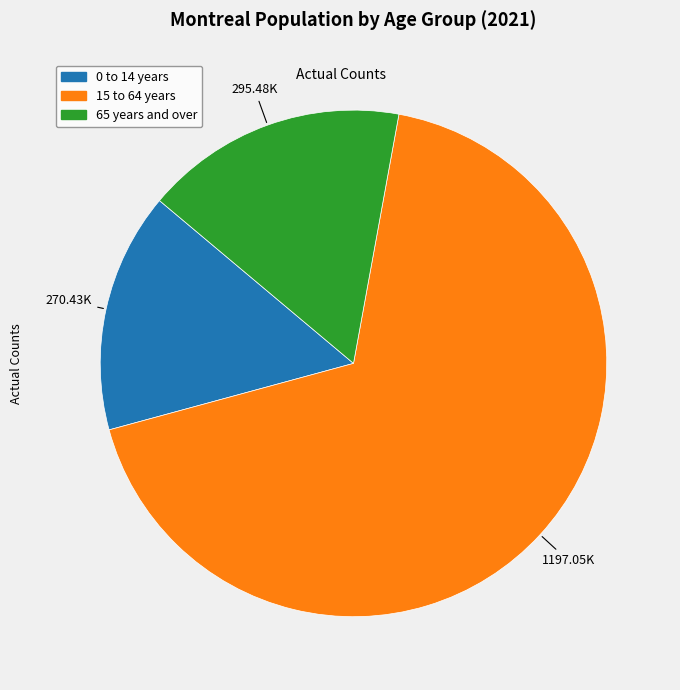

Between 15 to 64 years and 0 to 14 years, which is larger?

15 to 64 years